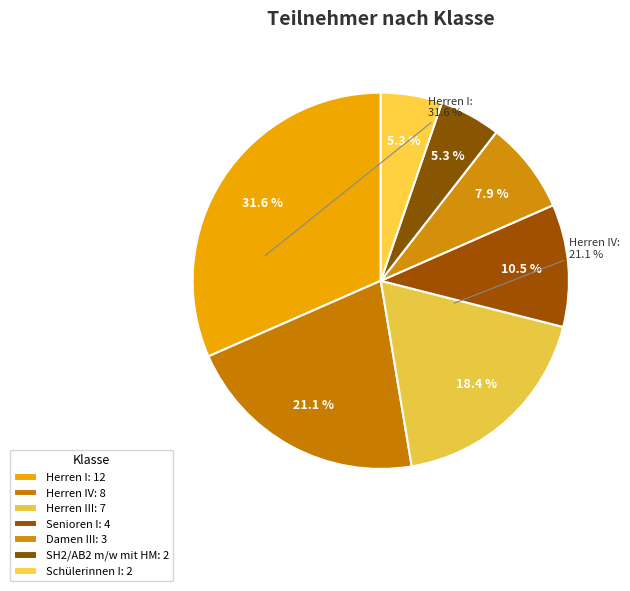

Is there a majority slice in this chart?

No